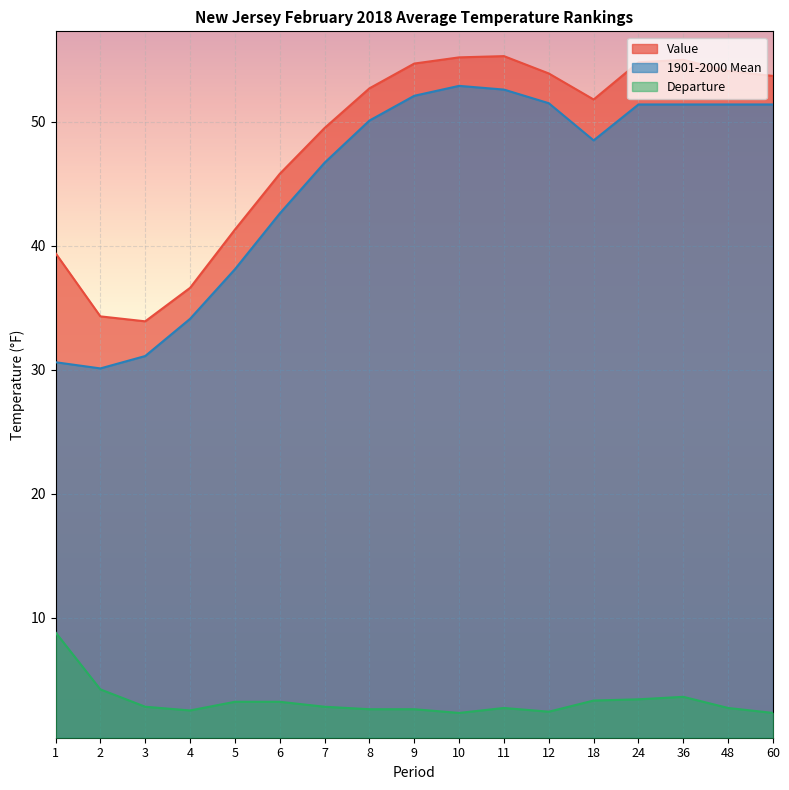

At which label does Value first exceed 52?

8